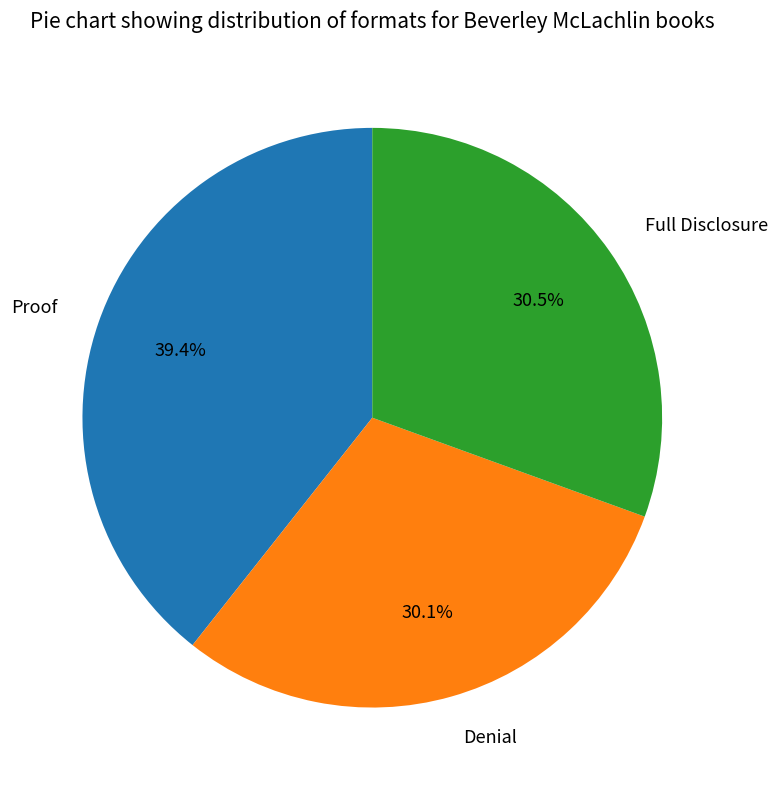

Which category has the biggest portion of the pie?

Proof